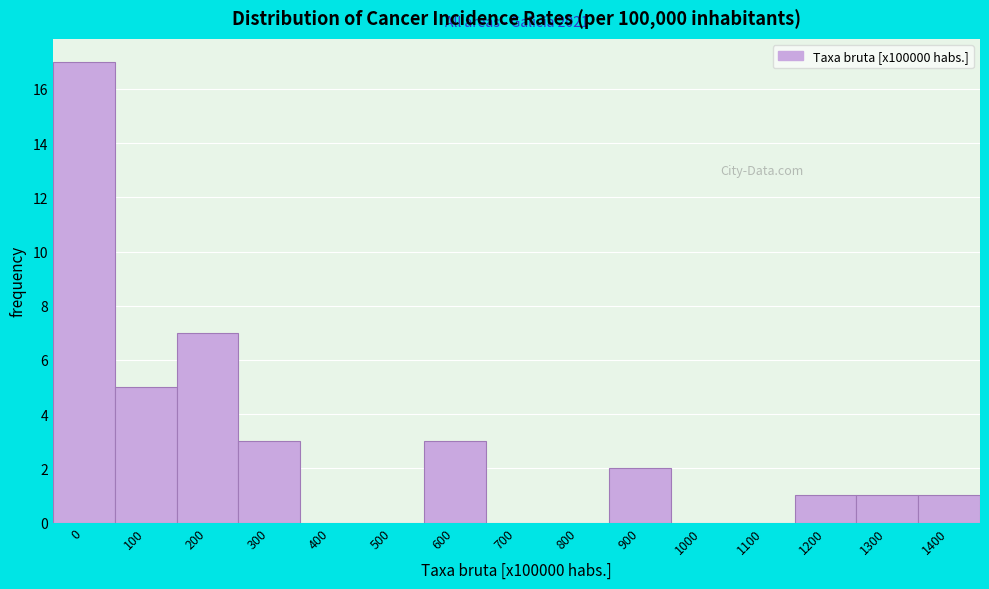

Reading left to right, what are all the values shown in this chart?

0=17	100=5	200=7	300=3	400=0	500=0	600=3	700=0	800=0	900=2	1000=0	1100=0	1200=1	1300=1	1400=1